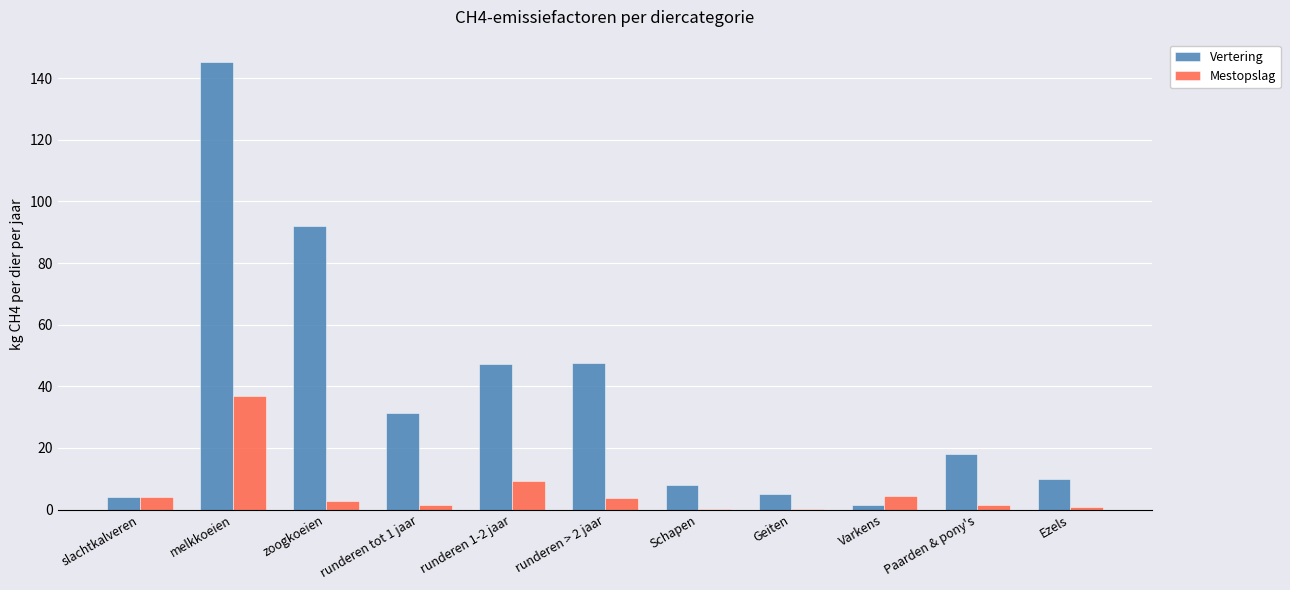

Is the value of Mestopslag at melkkoeien greater than the value of Vertering at Ezels?

Yes